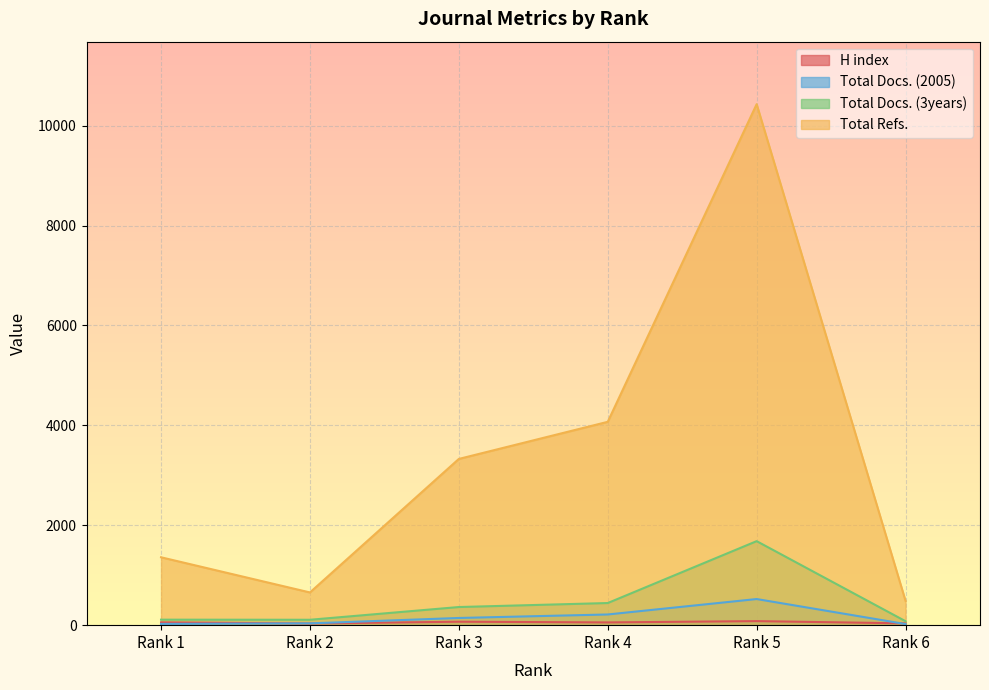

What is the value of the H index point at the 4th from the left?

55